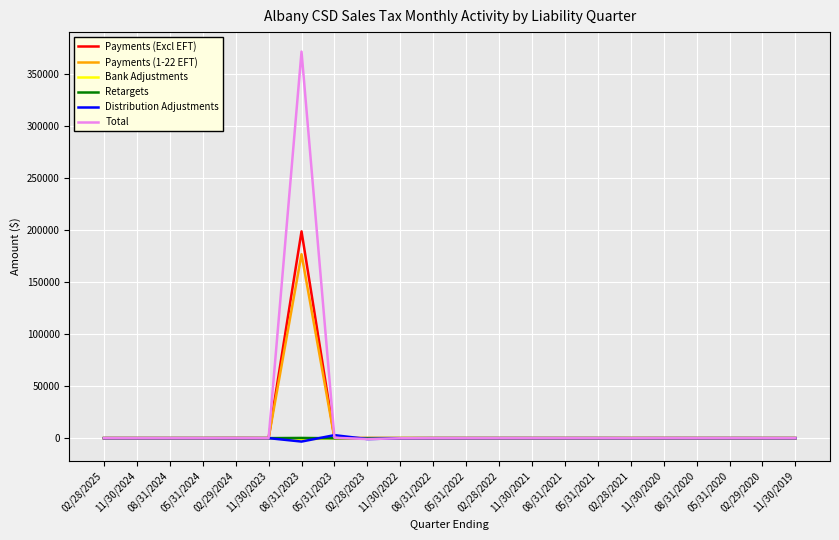

Which category has the highest value across all series?

08/31/2023